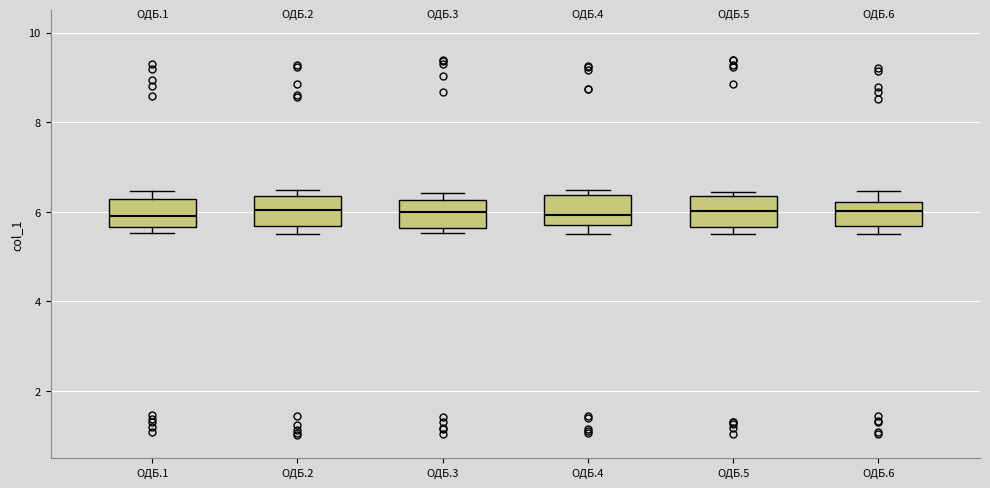

Where is the lower edge of the box for ОДБ.4 on the y-axis? The values are not printed on the chart, so give them approximately, as read against the axis.

5.8